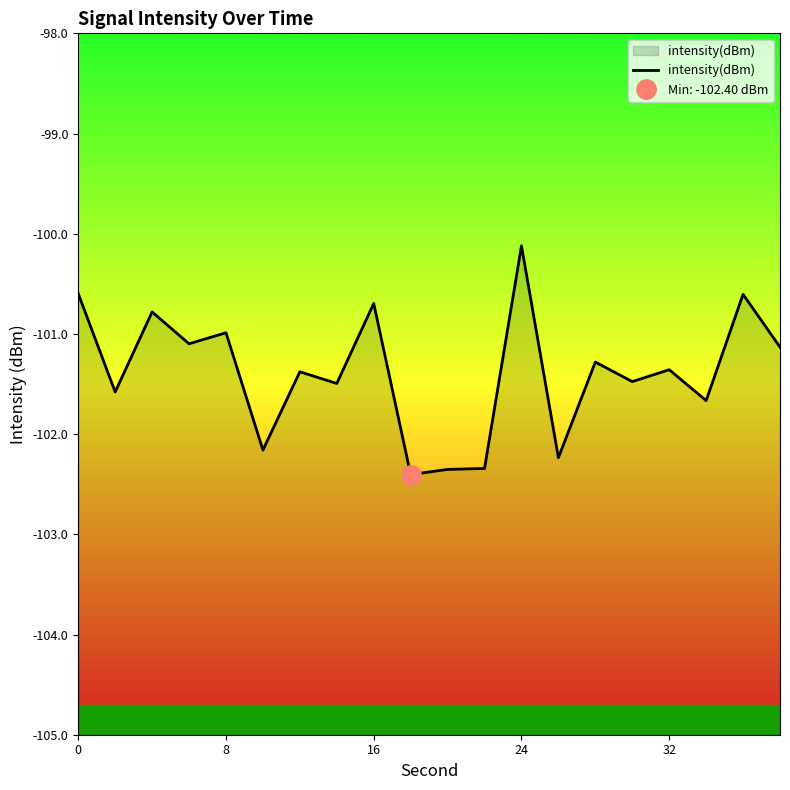

How many series are shown in this chart?

1